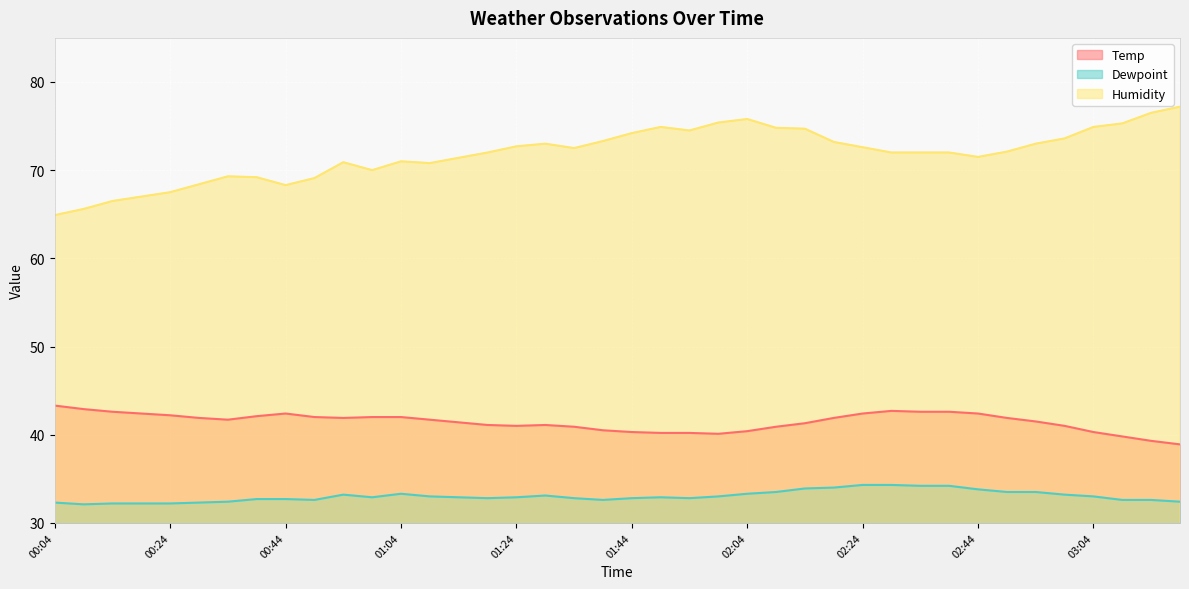

Reading left to right, list all the values displayed in this chart.

Temp: 00:04=43.3	00:09=42.9	00:14=42.6	00:19=42.4	00:24=42.2	00:29=41.9	00:34=41.7	00:39=42.1	00:44=42.4	00:49=42.0	00:54=41.9	00:59=42.0	01:04=42.0	01:09=41.7	01:14=41.4	01:19=41.1	01:24=41.0	01:29=41.1	01:34=40.9	01:39=40.5	01:44=40.3	01:49=40.2	01:54=40.2	01:59=40.1	02:04=40.4	02:09=40.9	02:14=41.3	02:19=41.9	02:24=42.4	02:29=42.7	02:34=42.6	02:39=42.6	02:44=42.4	02:49=41.9	02:54=41.5	02:59=41.0	03:04=40.3	03:09=39.8	03:14=39.3	03:19=38.9
Dewpoint: 00:04=32.3	00:09=32.1	00:14=32.2	00:19=32.2	00:24=32.2	00:29=32.3	00:34=32.4	00:39=32.7	00:44=32.7	00:49=32.6	00:54=33.2	00:59=32.9	01:04=33.3	01:09=33.0	01:14=32.9	01:19=32.8	01:24=32.9	01:29=33.1	01:34=32.8	01:39=32.6	01:44=32.8	01:49=32.9	01:54=32.8	01:59=33.0	02:04=33.3	02:09=33.5	02:14=33.9	02:19=34.0	02:24=34.3	02:29=34.3	02:34=34.2	02:39=34.2	02:44=33.8	02:49=33.5	02:54=33.5	02:59=33.2	03:04=33.0	03:09=32.6	03:14=32.6	03:19=32.4
Humidity: 00:04=64.9	00:09=65.6	00:14=66.5	00:19=67.0	00:24=67.5	00:29=68.4	00:34=69.3	00:39=69.2	00:44=68.3	00:49=69.1	00:54=70.9	00:59=70.0	01:04=71.0	01:09=70.8	01:14=71.4	01:19=72.0	01:24=72.7	01:29=73.0	01:34=72.5	01:39=73.3	01:44=74.2	01:49=74.9	01:54=74.5	01:59=75.4	02:04=75.8	02:09=74.8	02:14=74.7	02:19=73.2	02:24=72.6	02:29=72.0	02:34=72.0	02:39=72.0	02:44=71.5	02:49=72.1	02:54=73.0	02:59=73.6	03:04=74.9	03:09=75.3	03:14=76.5	03:19=77.2